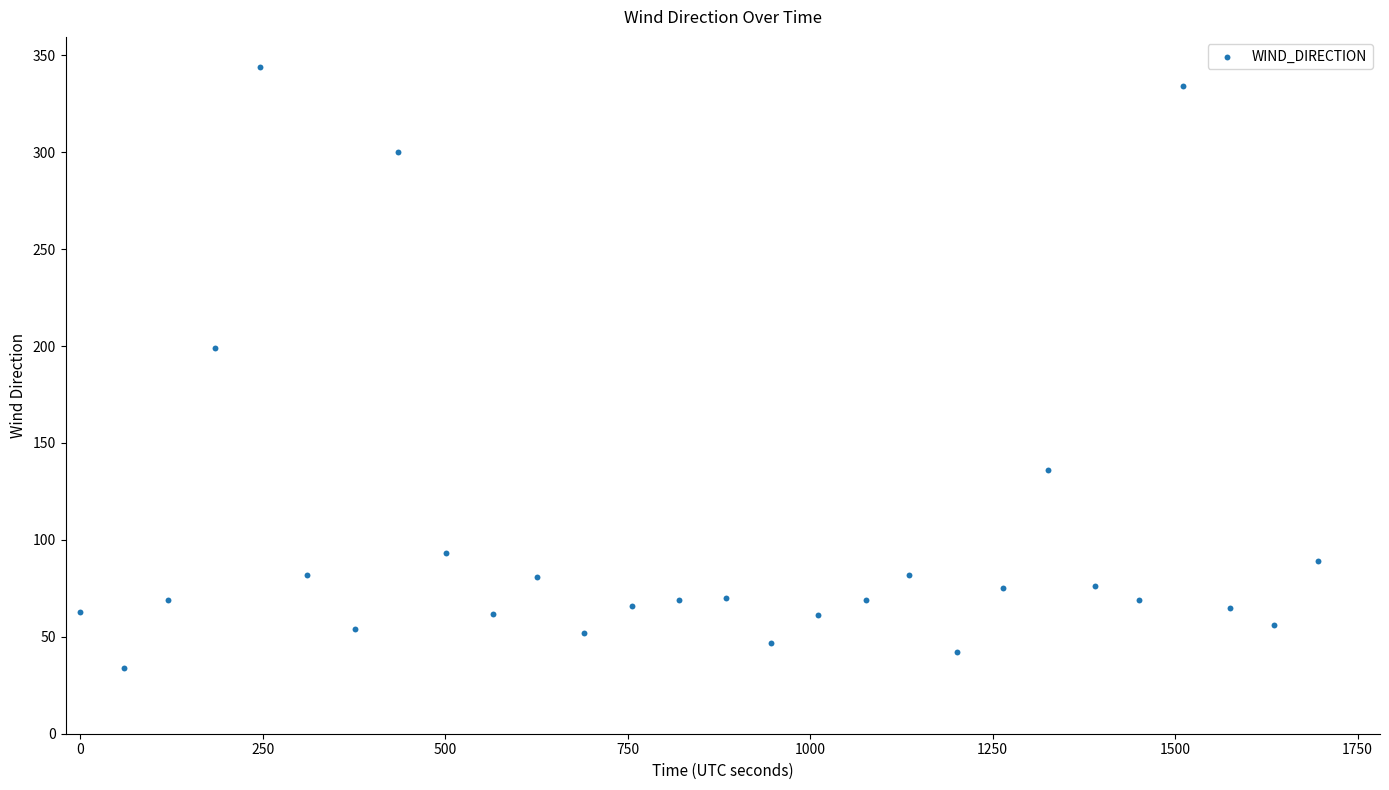

What Y value in the scatter plot is closest to 189?

199